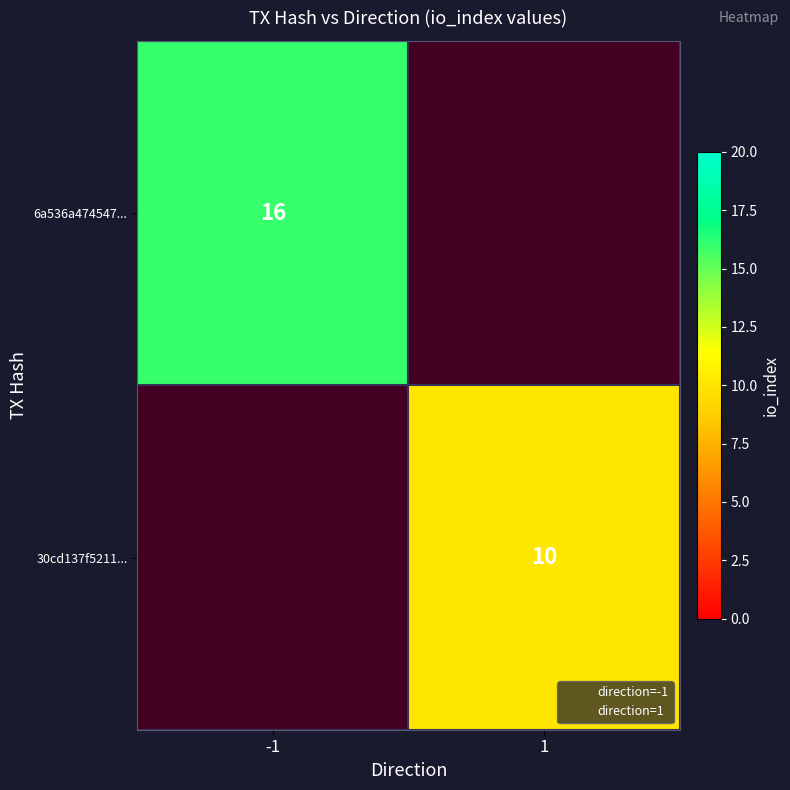

Where is direction=1 nearest to the value 0?

1